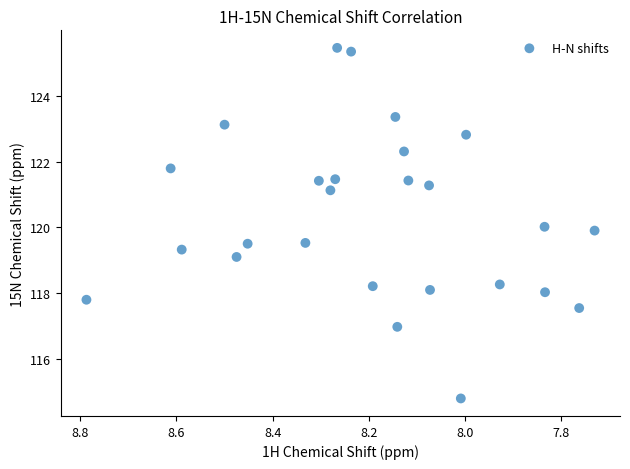

What is the range of Y values (max minus min)?

10.7